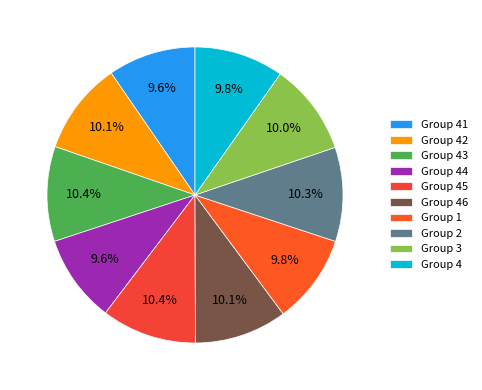

What is the smallest slice in the pie chart?

41